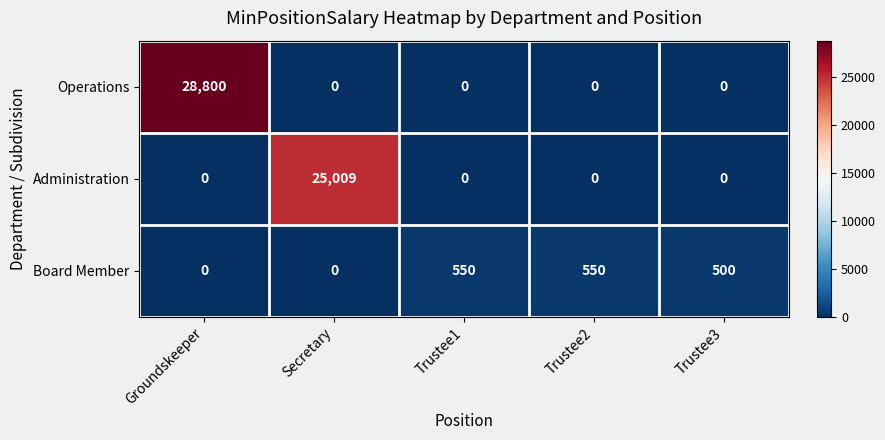

True or false: Operations has a value of 0 at Trustee3.

True